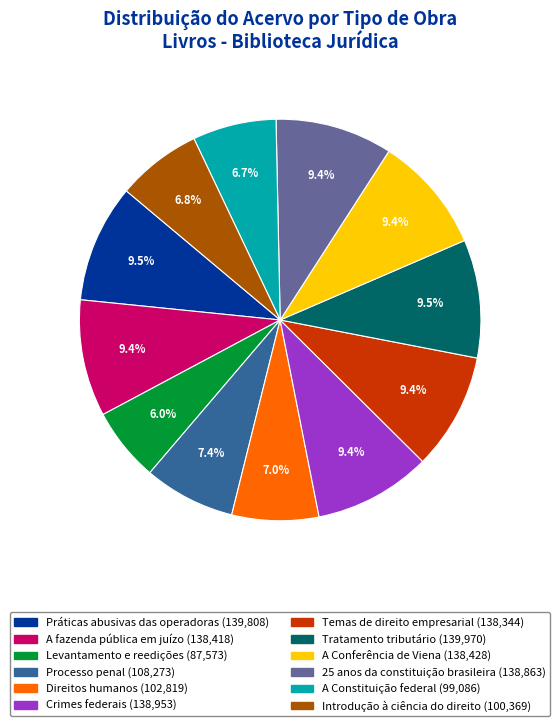

What is the ratio of the value at Práticas abusivas das operadoras to the value at A Constituição federal?

1.4